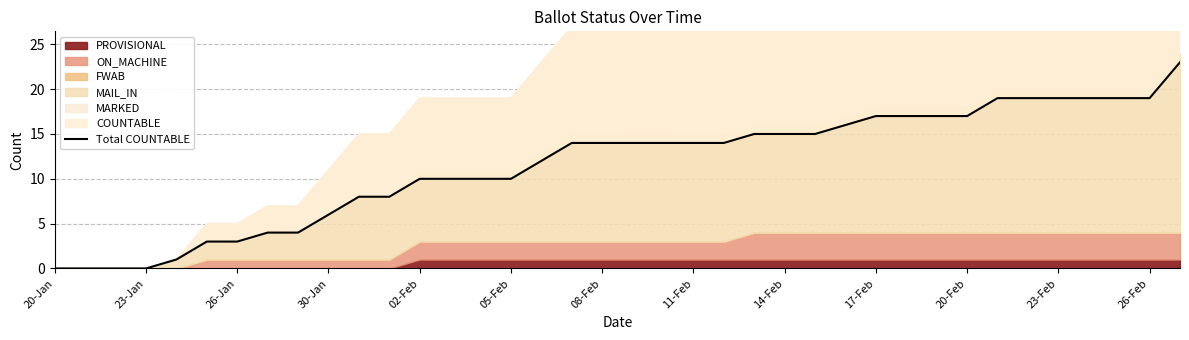

Does the chart display data point markers on the line(s)?

No